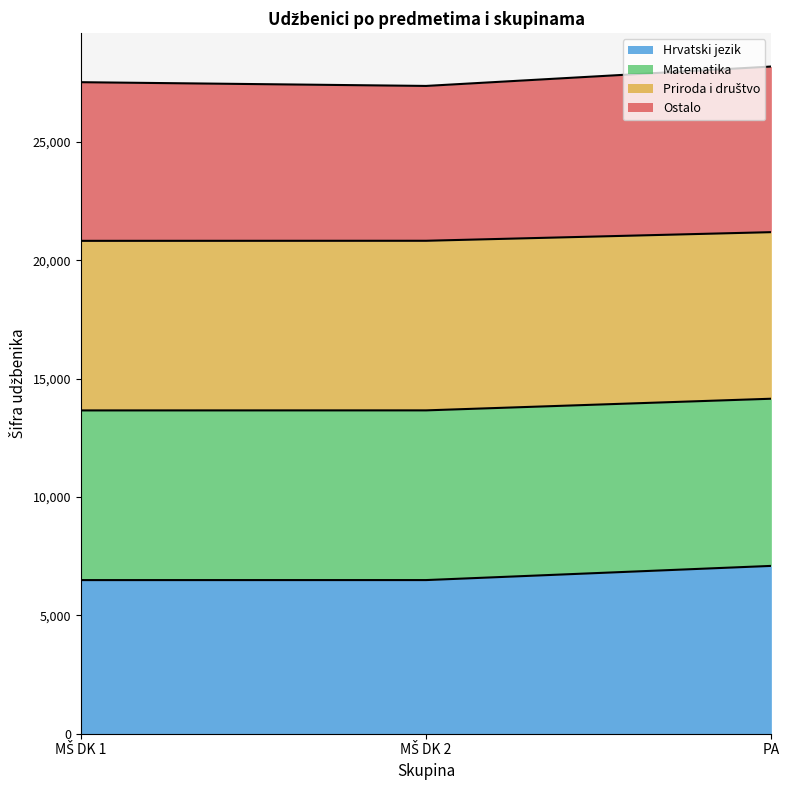

Rank the categories by Matematika value from lowest to highest.

MŠ DK 1, MŠ DK 2, PA